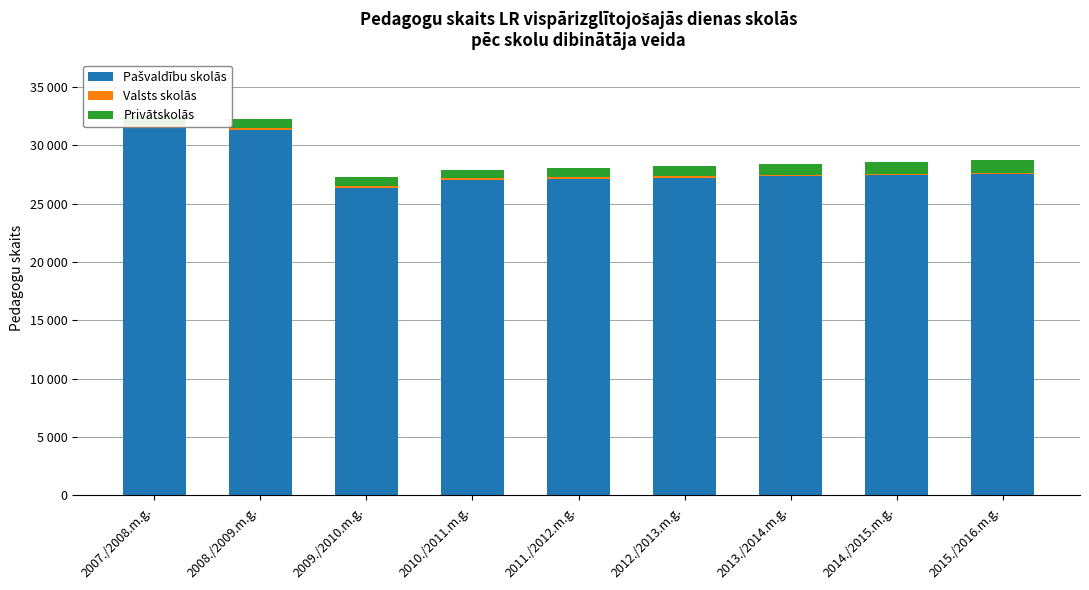

At which label does Valsts skolās reach its minimum?

2014./2015.m.g.